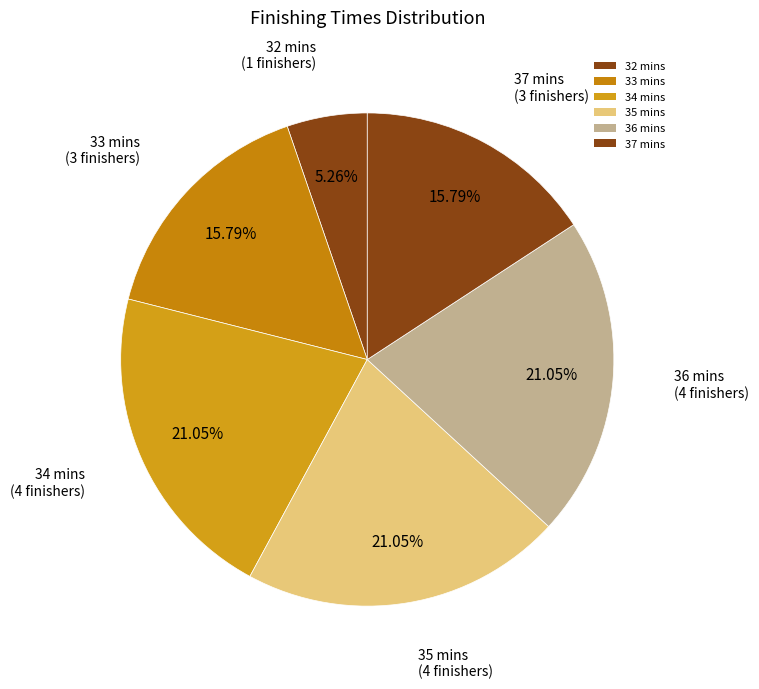

How many segments does this pie chart have?

6